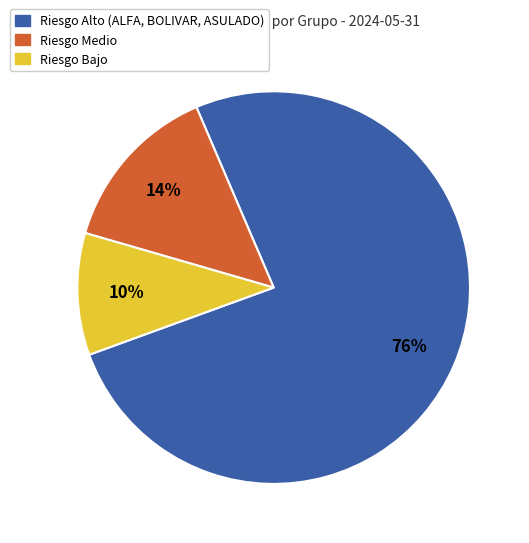

Count the number of slices in the pie.

3